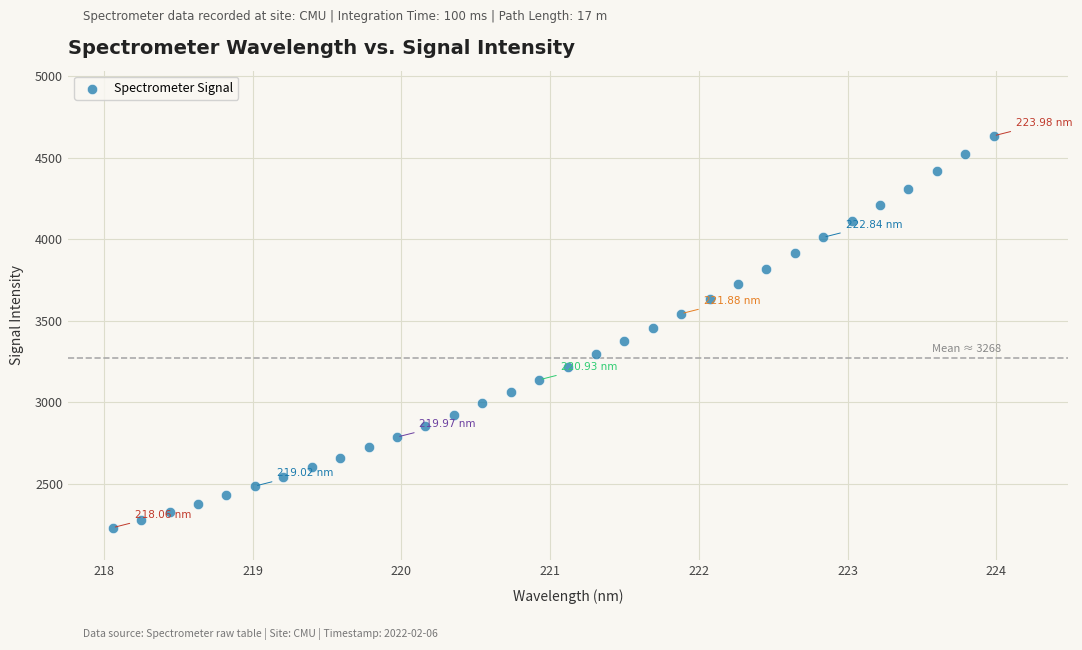

What is the range of X values (max minus min)?

5.9